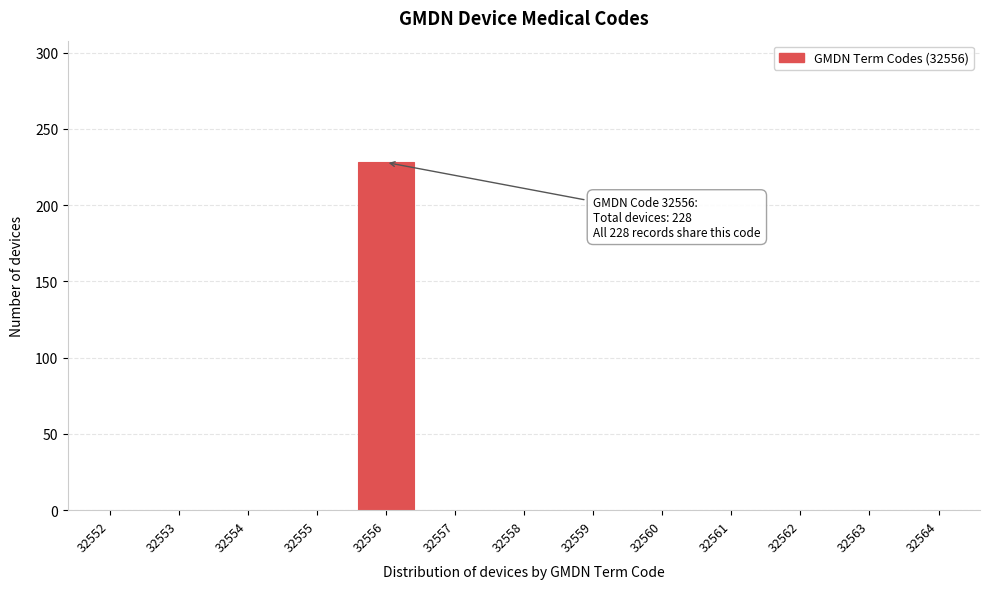

Reading left to right, extract all data points from this chart.

32552=0	32553=0	32554=0	32555=0	32556=228	32557=0	32558=0	32559=0	32560=0	32561=0	32562=0	32563=0	32564=0